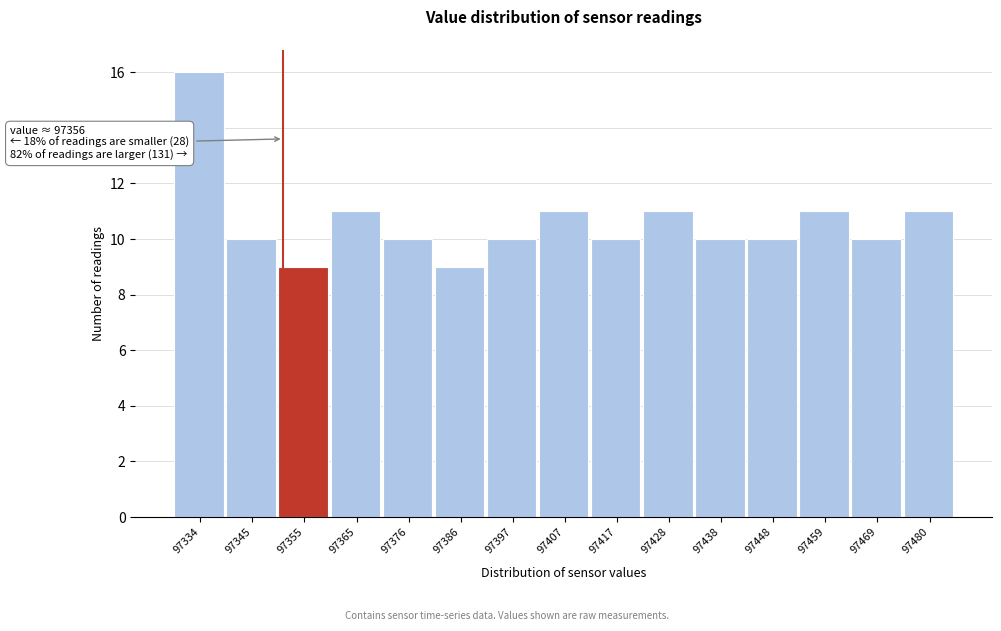

Reading right to left, list all the values displayed in this chart.

97480=11	97469=10	97459=11	97448=10	97438=10	97428=11	97417=10	97407=11	97397=10	97386=9	97376=10	97365=11	97355=9	97345=10	97334=16